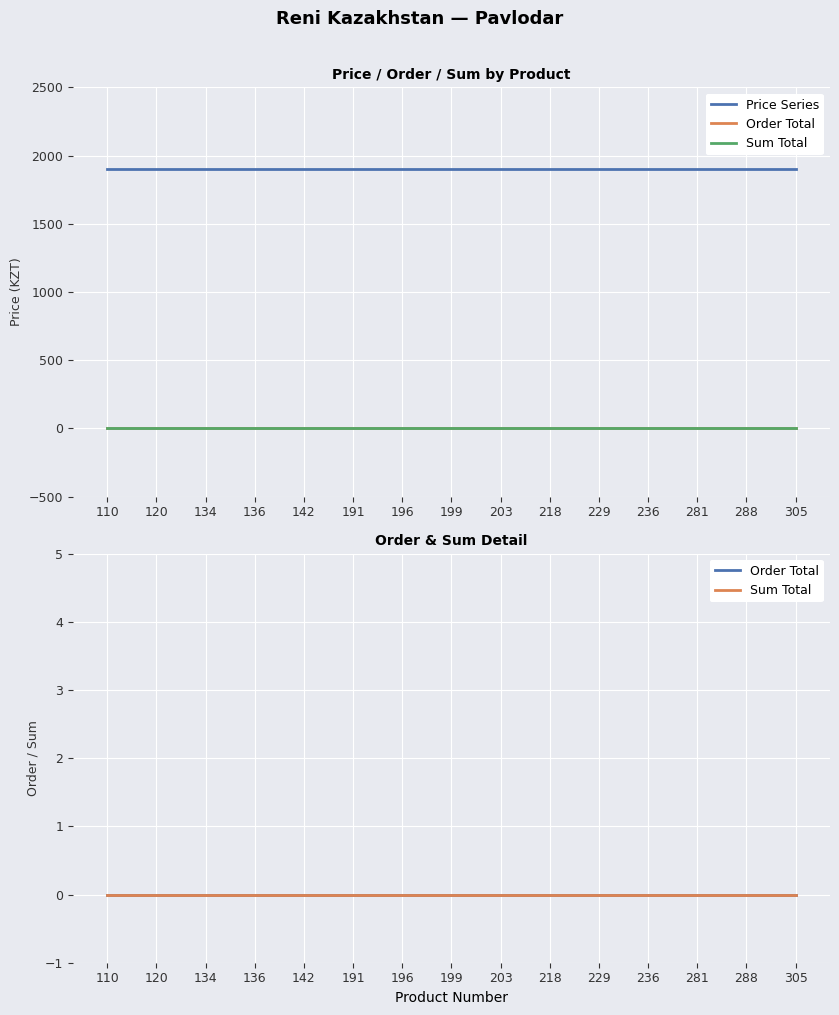

Is the value of Sum Total at 236 greater than the value of Order Total at 191?

No